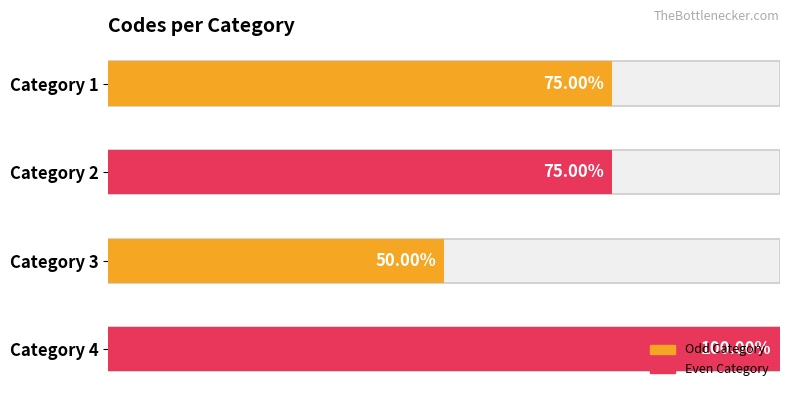

List the labels in order of value, largest first.

4, 1, 2, 3